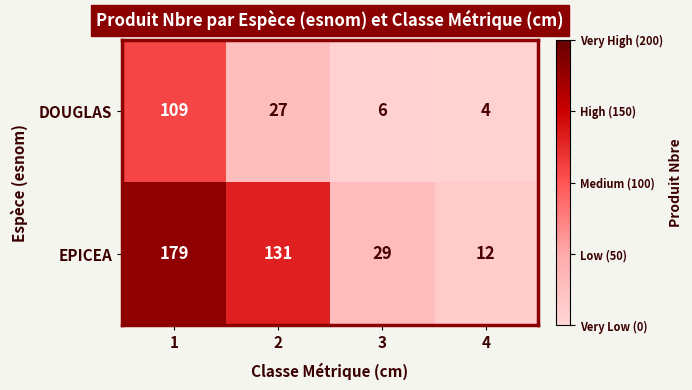

The value of DOUGLAS at 2 is 27. True or false?

True